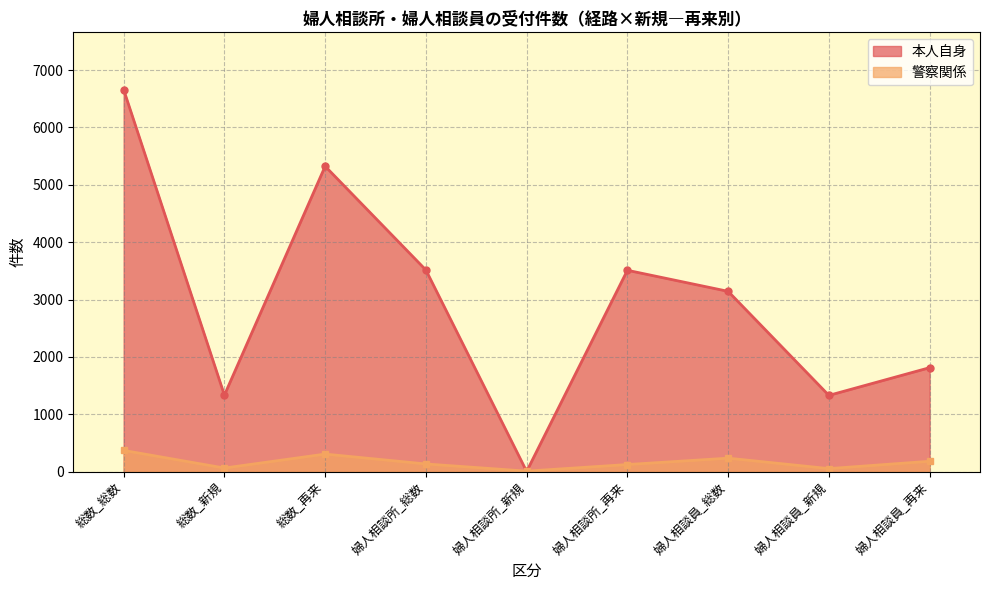

Where is the first local maximum for 本人自身?

総数_再来